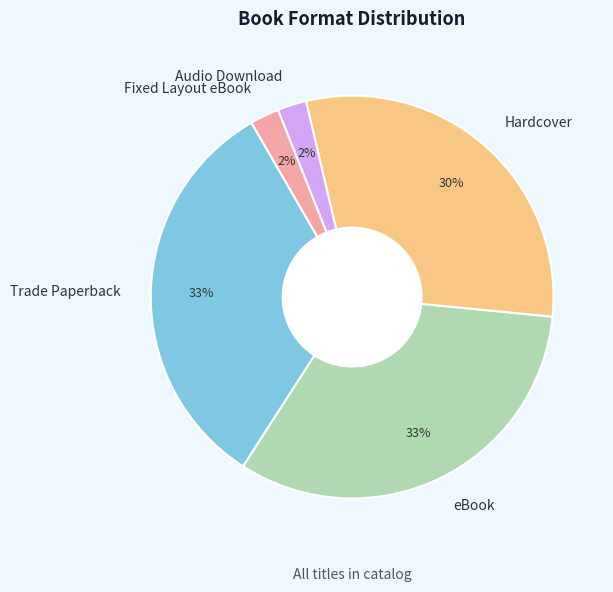

Is there a majority slice in this chart?

No